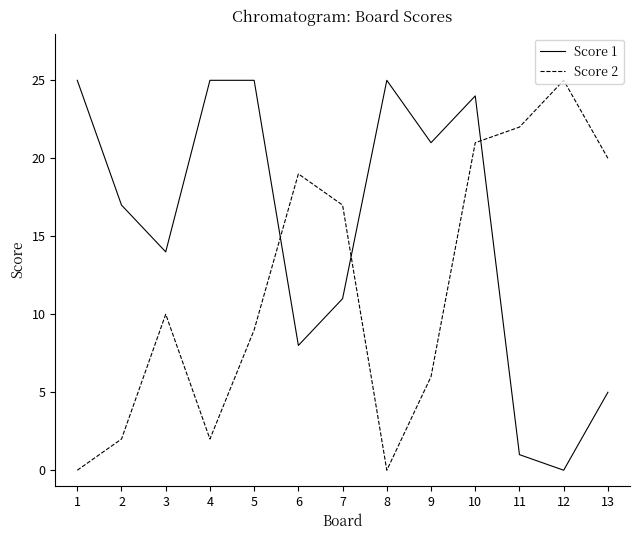

How many positive values does the Score 1 series have?

12